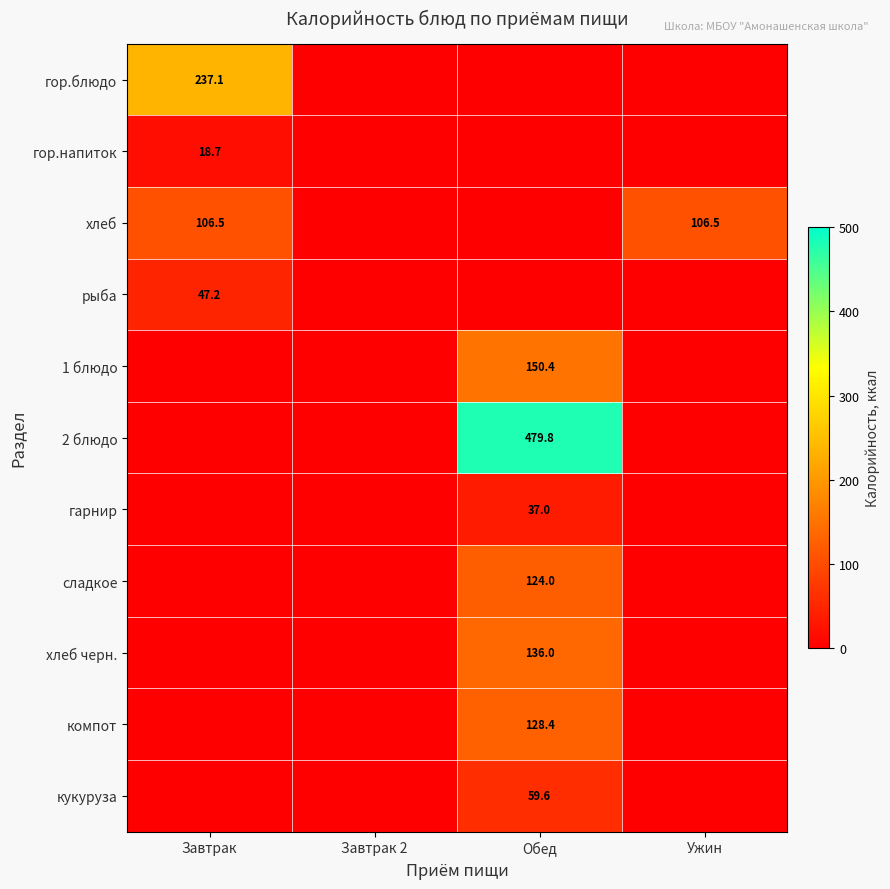

Is it true that гарнир equals 14.8 at Обед?

False